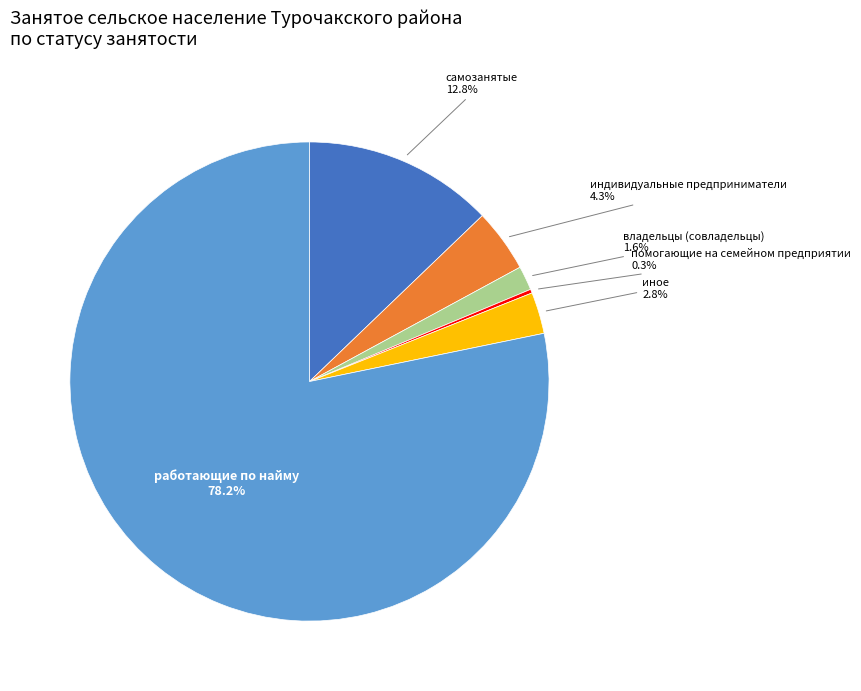

Does индивидуальные предприниматели account for over 50% of the chart?

No